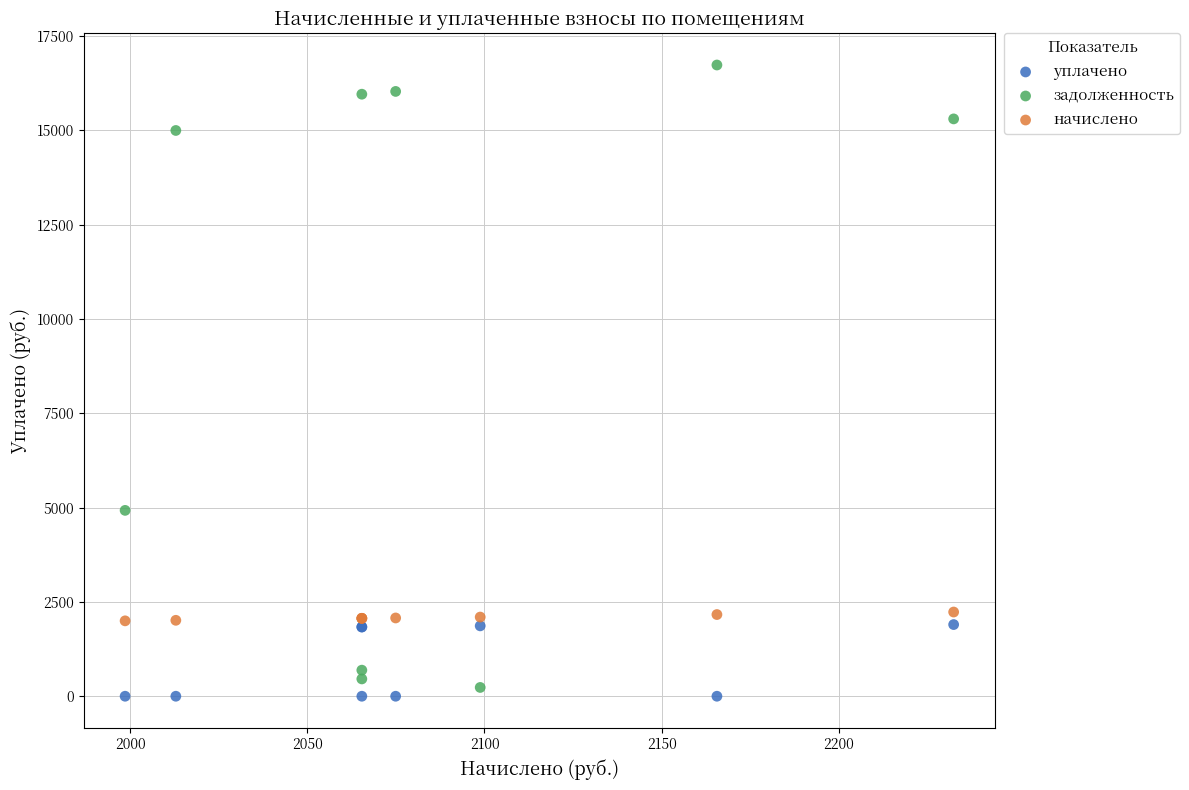

Which series has the widest spread of Y values?

задолженность